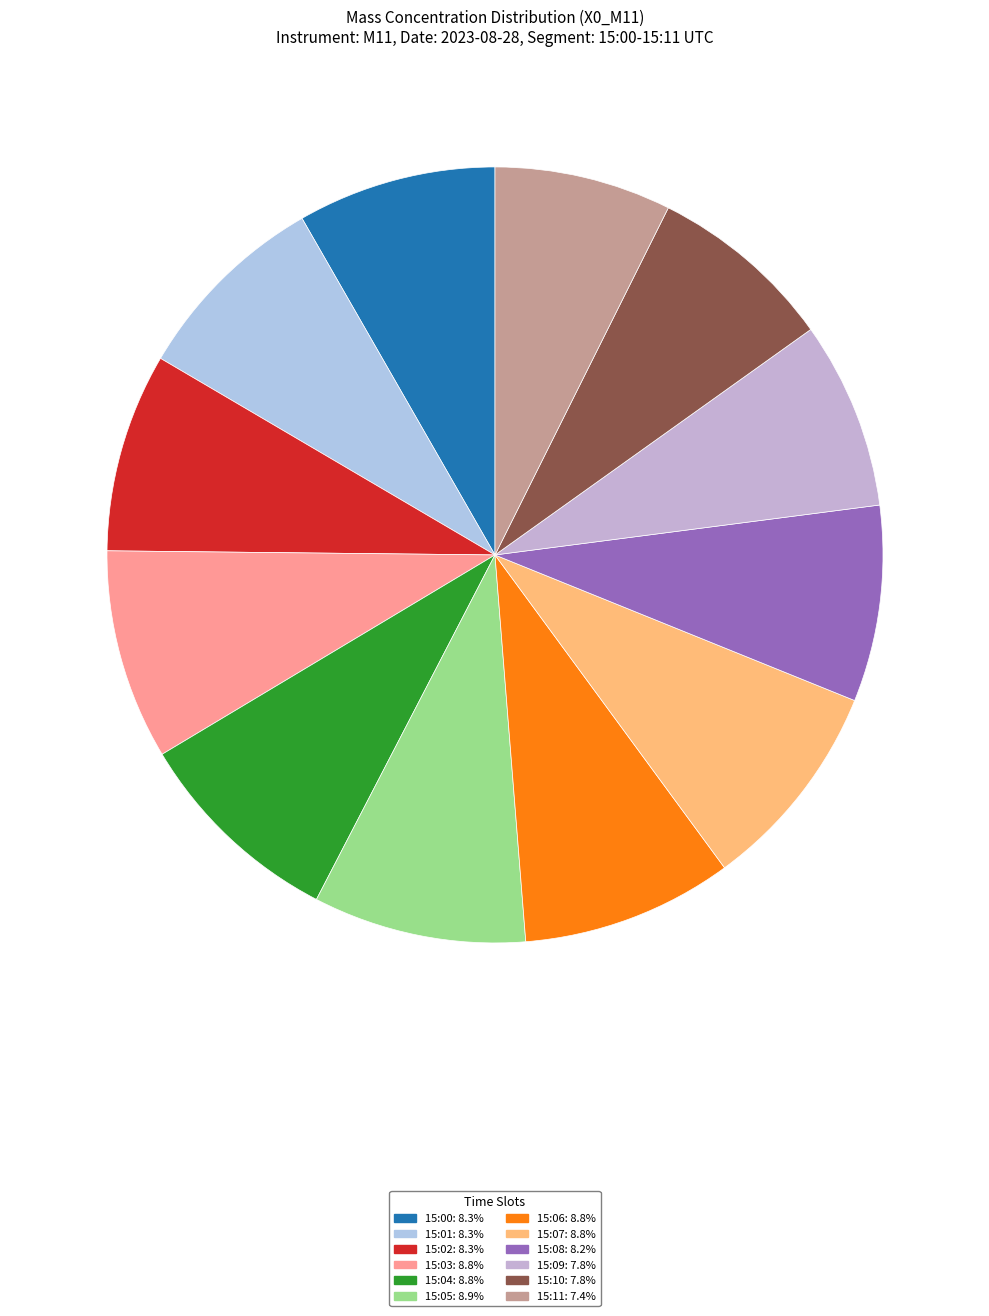

How many segments does this pie chart have?

12